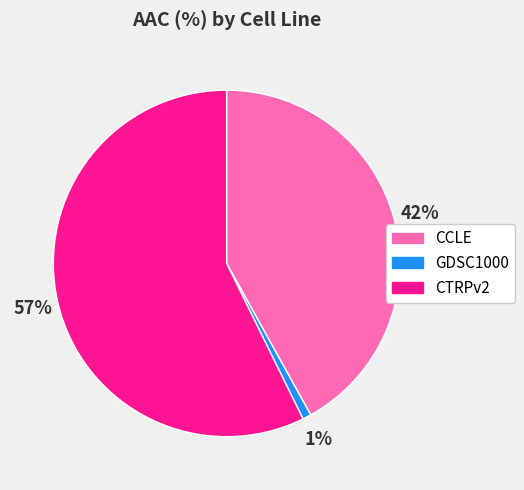

How many segments does this pie chart have?

3